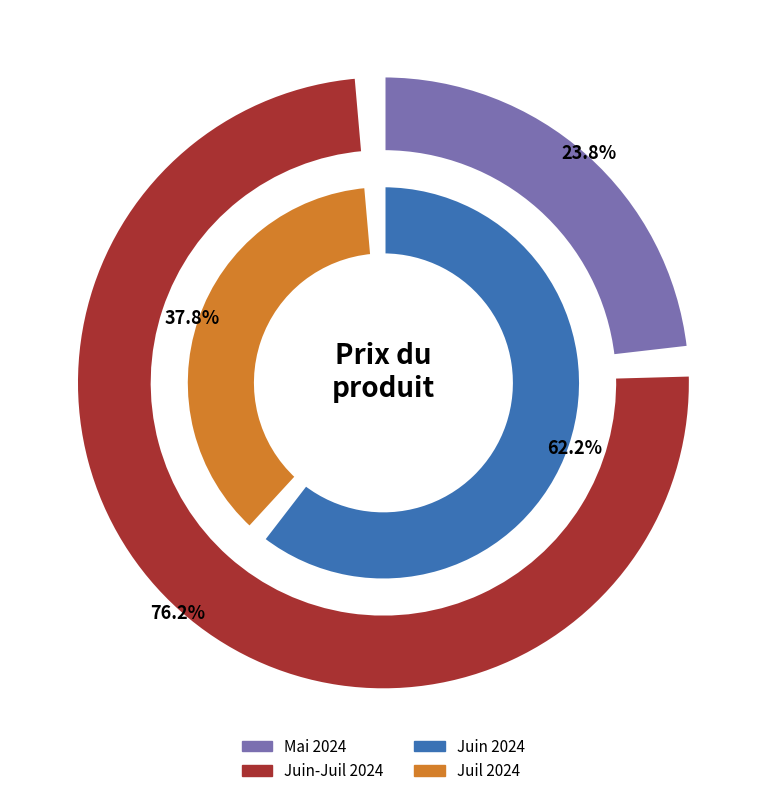

True or false: 26 accounts for 10% of the total.

False